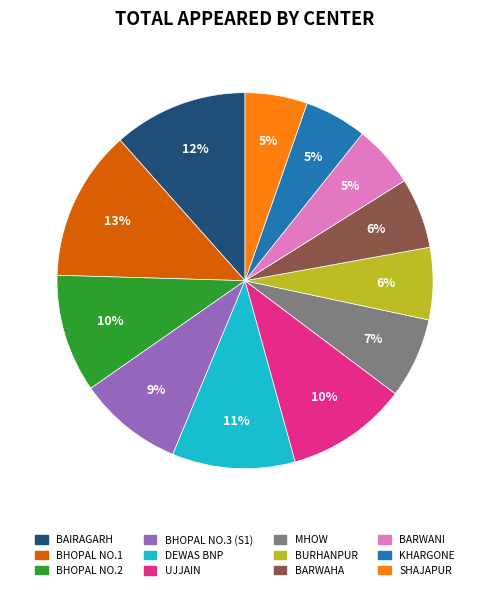

Which slice is the largest?

BHOPAL NO.1